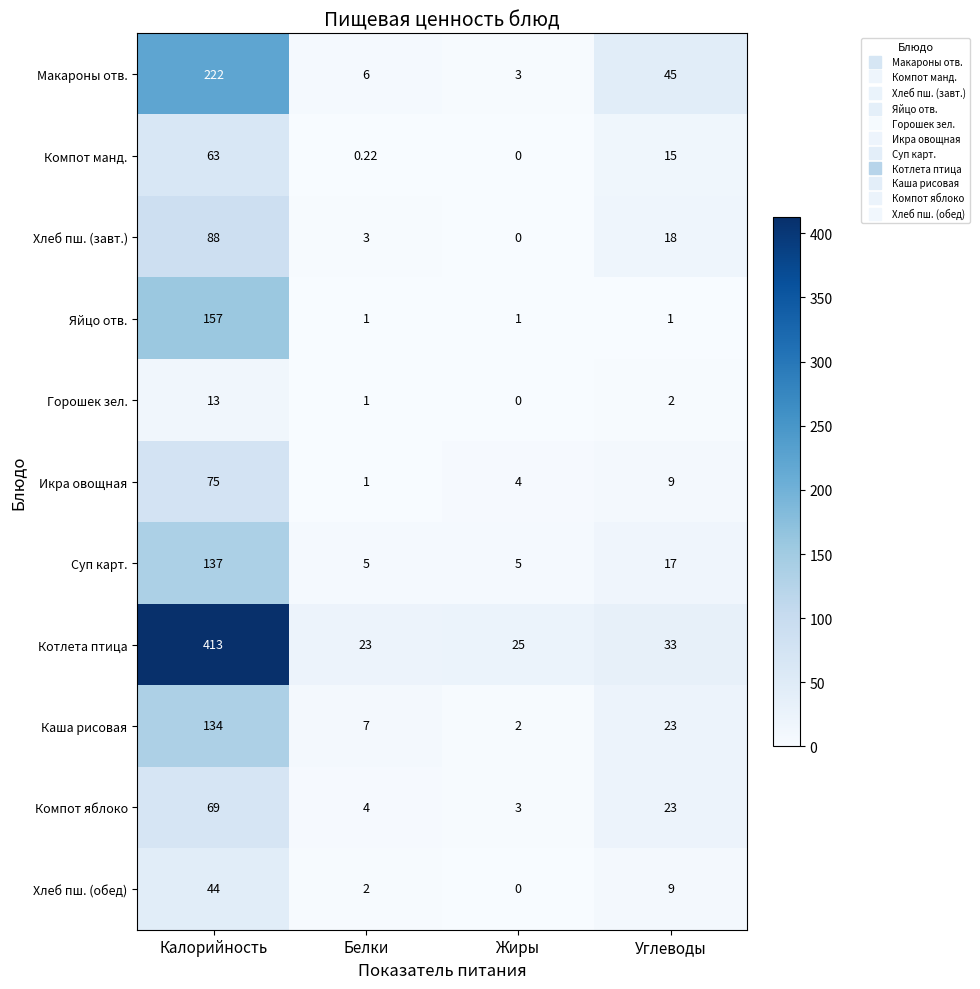

Which series has the widest spread of values?

Котлета птица